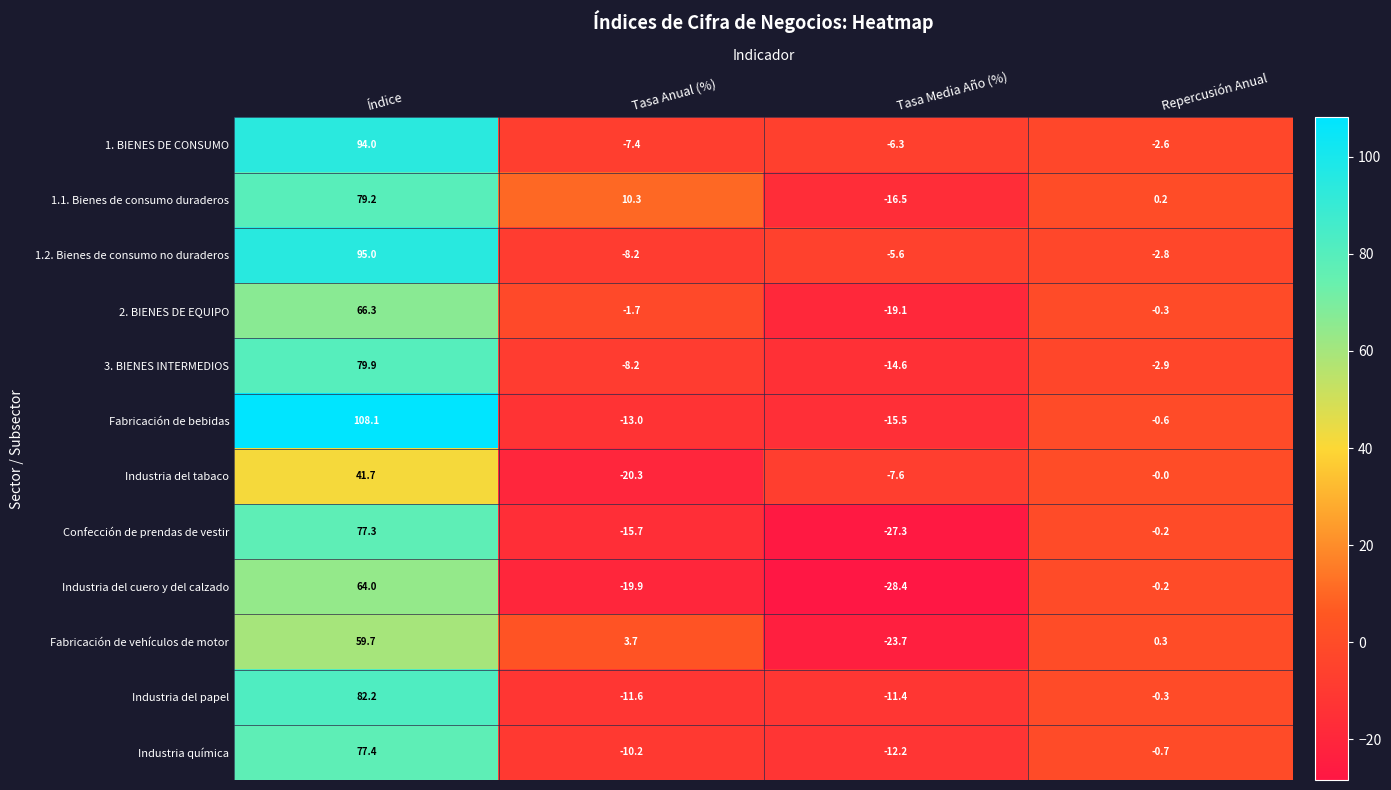

What is the difference between the Industria del papel values at Índice and Tasa Anual (%)?

93.8